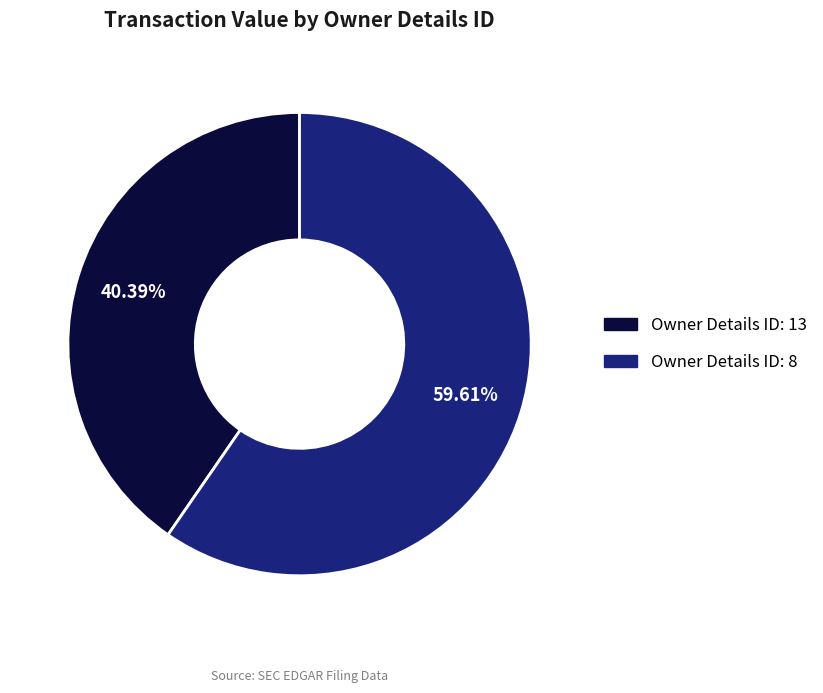

Does any single category account for the majority?

Yes